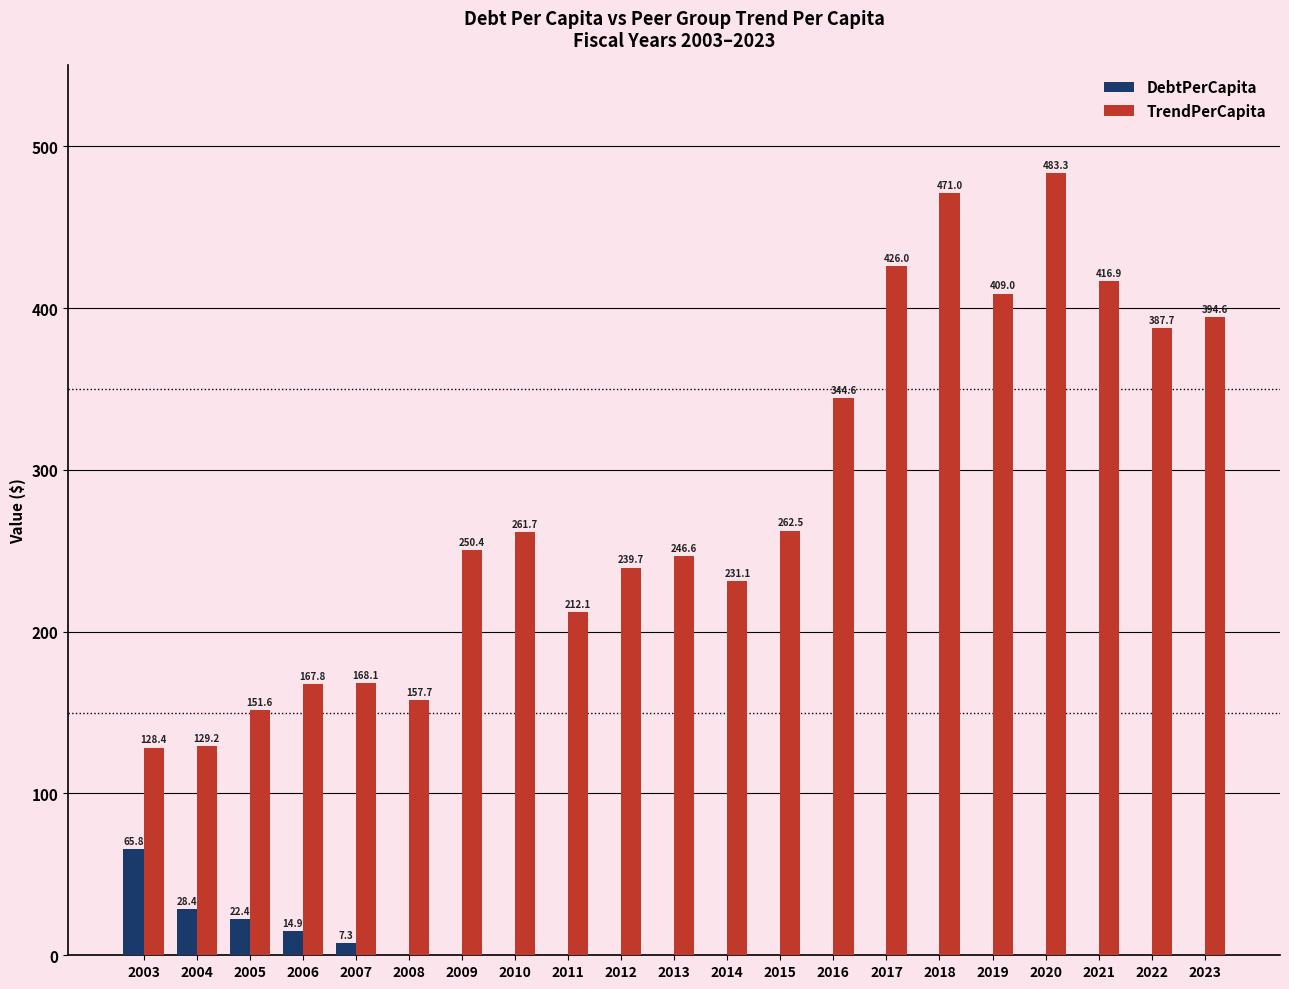

What is the sum of all TrendPerCapita values?

5940.0